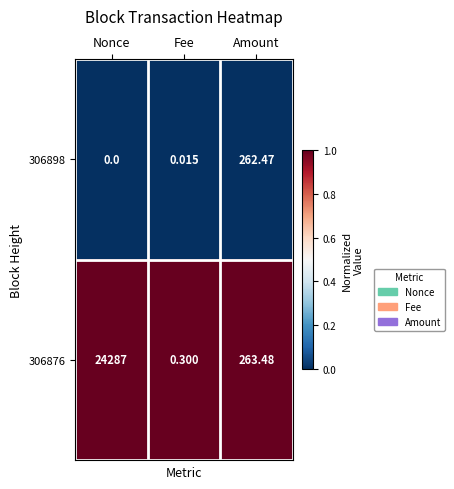

Which label corresponds to the smallest value in the chart?

Nonce